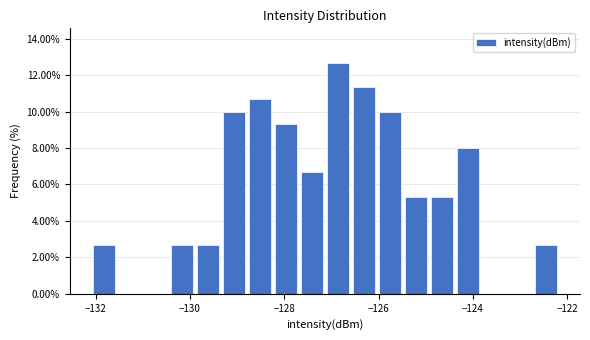

Around what value on the x-axis is the tallest bar? Give the approximate position of its centre, as read against the axis.

-126.8